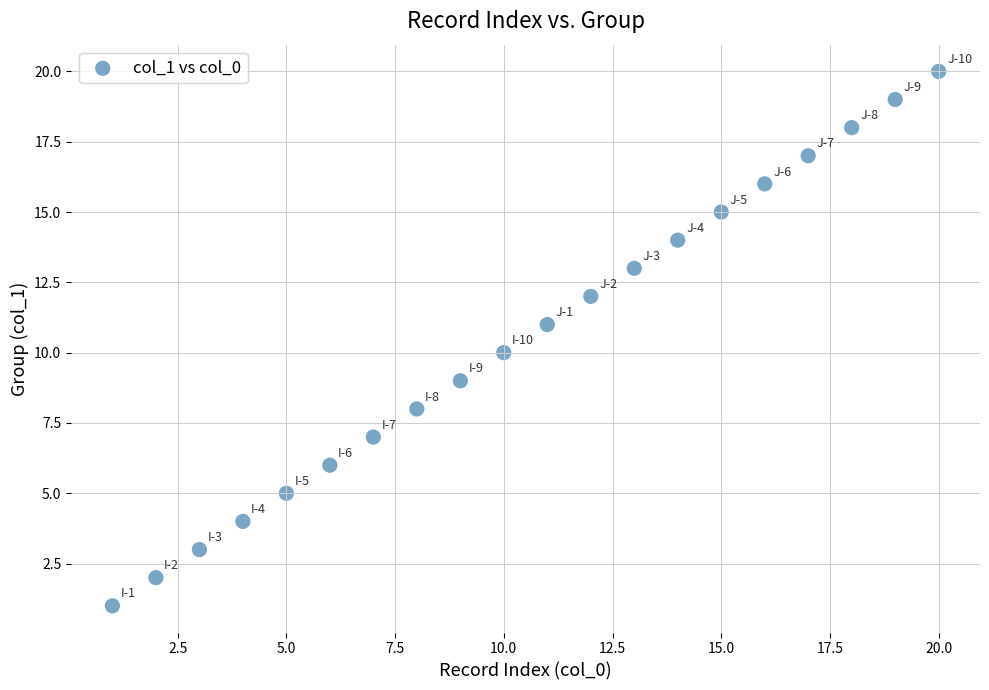

What is the range of Y values (max minus min)?

19